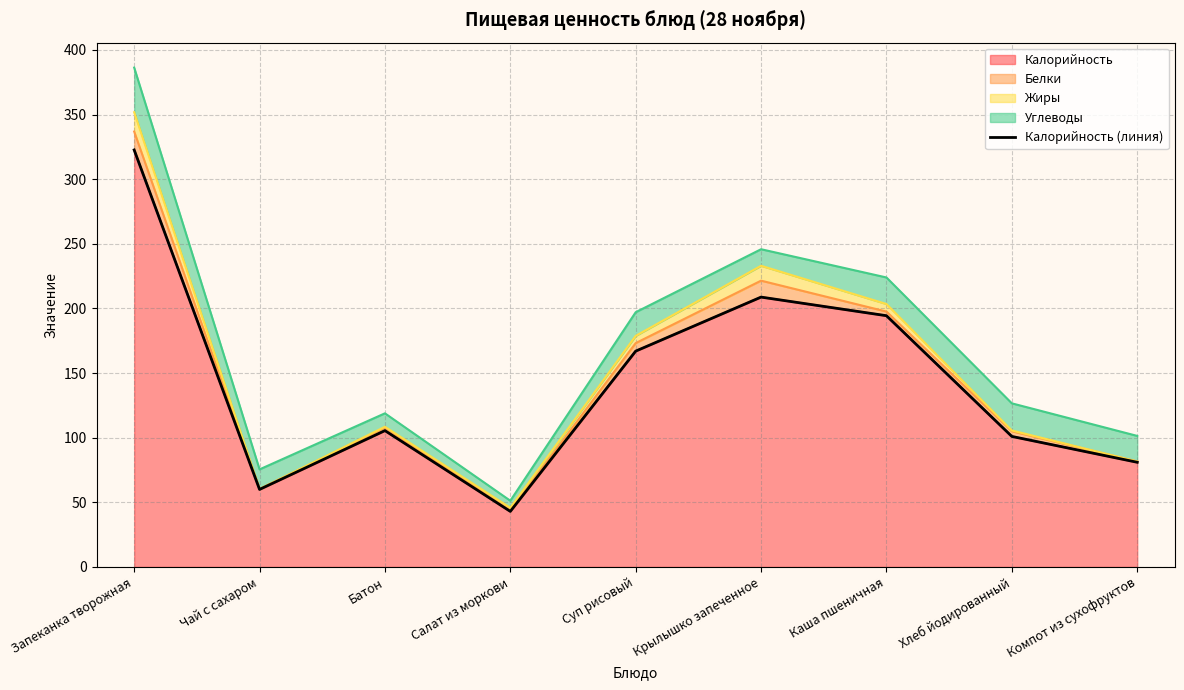

Which category has the highest value across all series?

Запеканка творожная